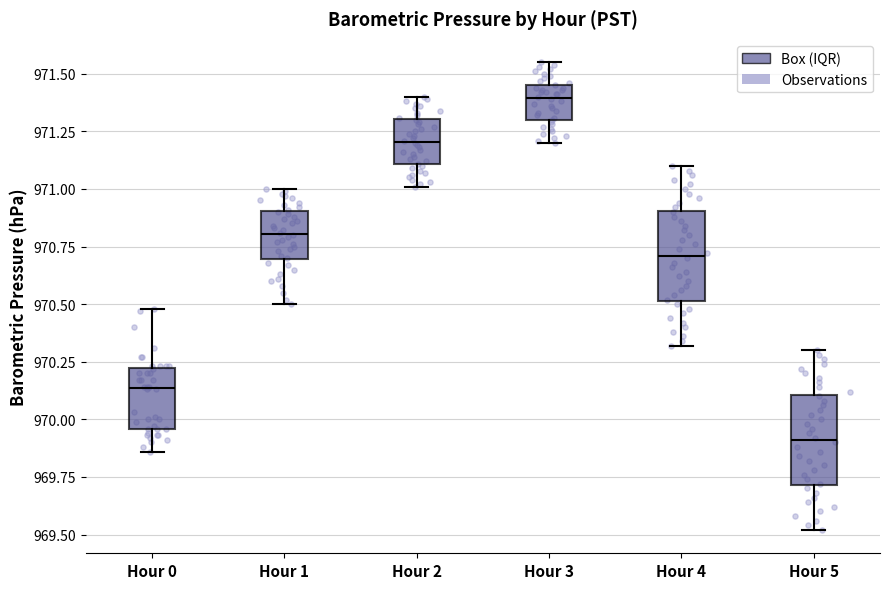

Reading left to right, read every box against the y-axis: the position of its median line, the range the box covers, and the ends of its whiskers. The values are not printed on the chart, so give them approximately, as read against the axis.

Hour 0: median 970.15, box 969.95 to 970.20, whiskers 969.85 to 970.50
Hour 1: median 970.80, box 970.70 to 970.90, whiskers 970.50 to 971.00
Hour 2: median 971.20, box 971.10 to 971.30, whiskers 971.00 to 971.40
Hour 3: median 971.40, box 971.30 to 971.45, whiskers 971.20 to 971.55
Hour 4: median 970.70, box 970.50 to 970.90, whiskers 970.30 to 971.10
Hour 5: median 969.90, box 969.70 to 970.10, whiskers 969.50 to 970.30